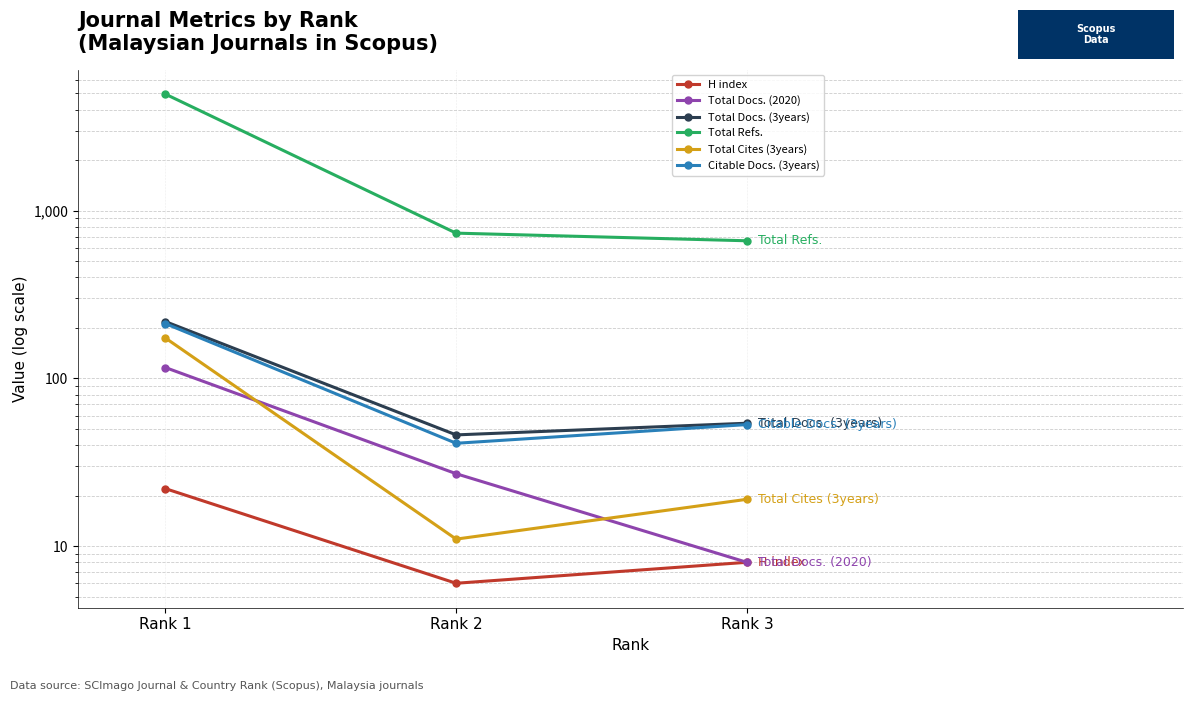

What is the minimum value shown in the chart?

6